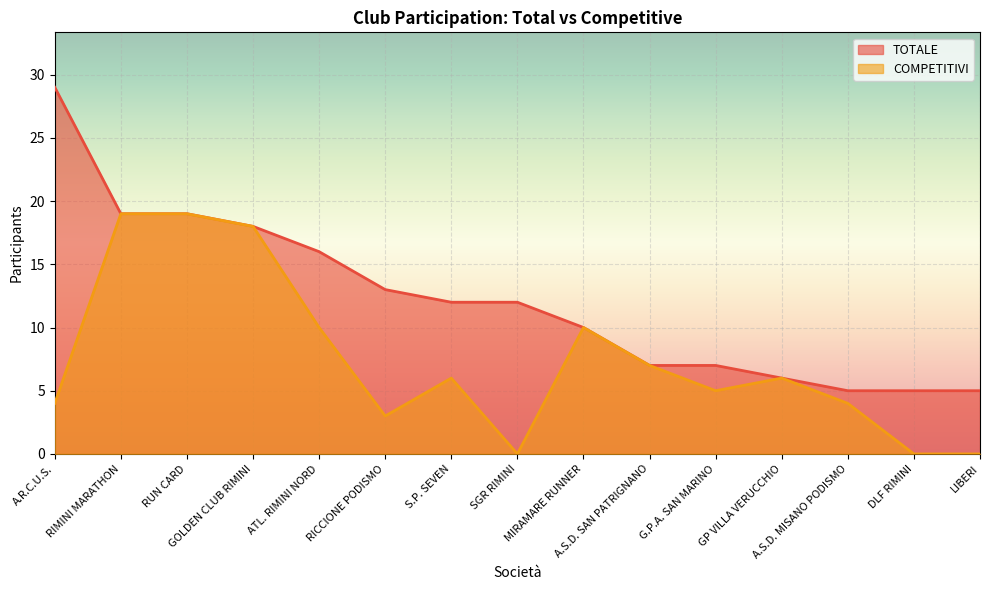

Reading left to right, list all the values displayed in this chart.

TOTALE: A.R.C.U.S.=29	RIMINI MARATHON=19	RUN CARD=19	GOLDEN CLUB RIMINI=18	ATL. RIMINI NORD=16	RICCIONE PODISMO=13	S.P. SEVEN=12	SGR RIMINI=12	MIRAMARE RUNNER=10	A.S.D. SAN PATRIGNANO=7	G.P.A. SAN MARINO=7	GP VILLA VERUCCHIO=6	A.S.D. MISANO PODISMO=5	DLF RIMINI=5	LIBERI=5
COMPETITIVI: A.R.C.U.S.=4	RIMINI MARATHON=19	RUN CARD=19	GOLDEN CLUB RIMINI=18	ATL. RIMINI NORD=10	RICCIONE PODISMO=3	S.P. SEVEN=6	SGR RIMINI=0	MIRAMARE RUNNER=10	A.S.D. SAN PATRIGNANO=7	G.P.A. SAN MARINO=5	GP VILLA VERUCCHIO=6	A.S.D. MISANO PODISMO=4	DLF RIMINI=0	LIBERI=0